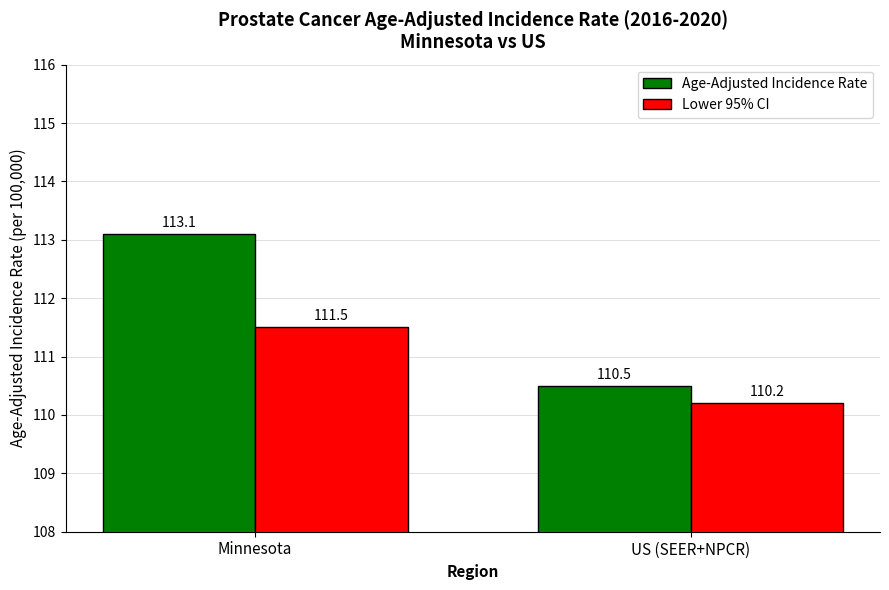

The Lower 95% CI series shows 111.5 at Minnesota. True or false?

True